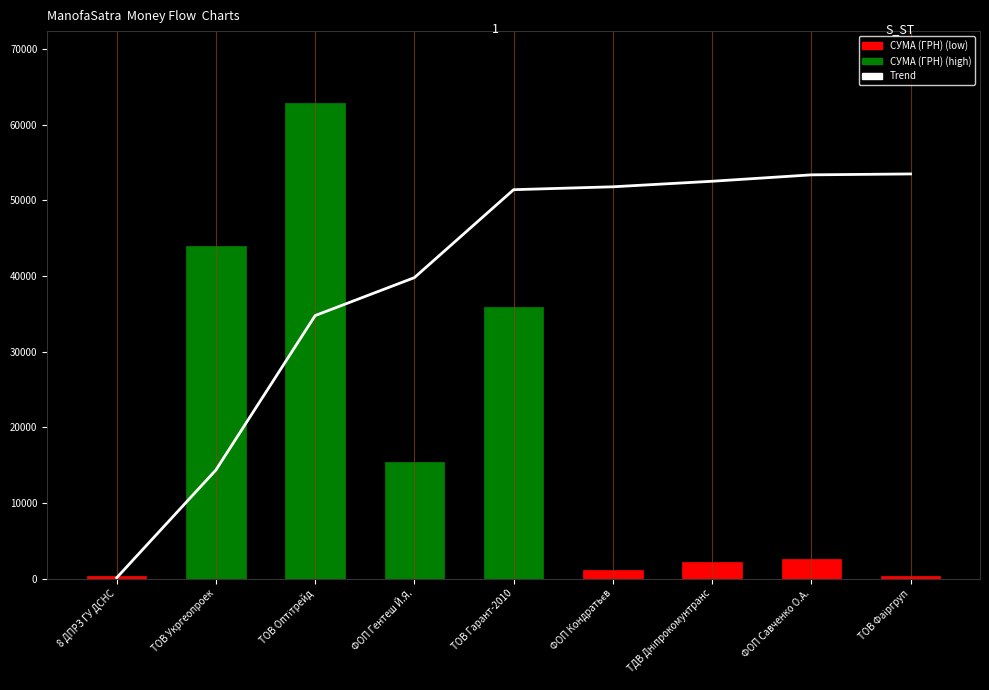

Where does the data first go above 51427?

ТОВ Гарант-2010